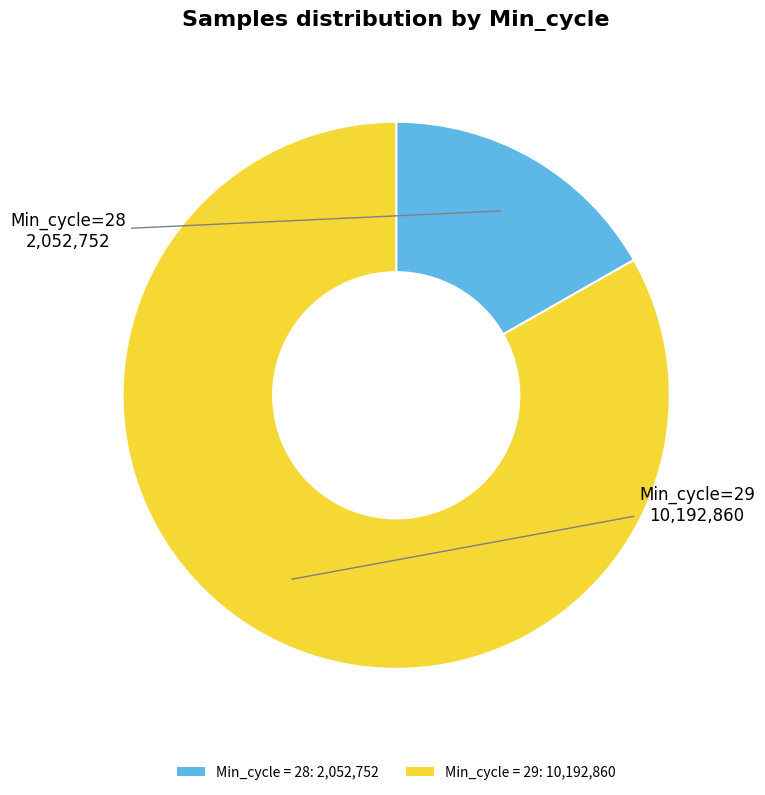

True or false: Min_cycle = 29: 10,192,860 accounts for 83% of the total.

True